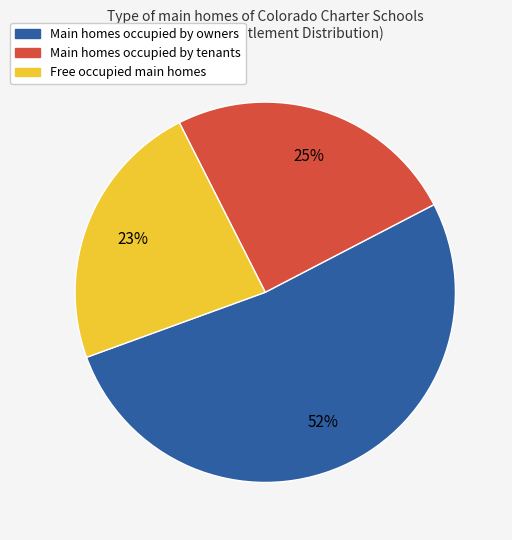

To the nearest percent, what is the difference between the largest and smallest slice percentages?

29%